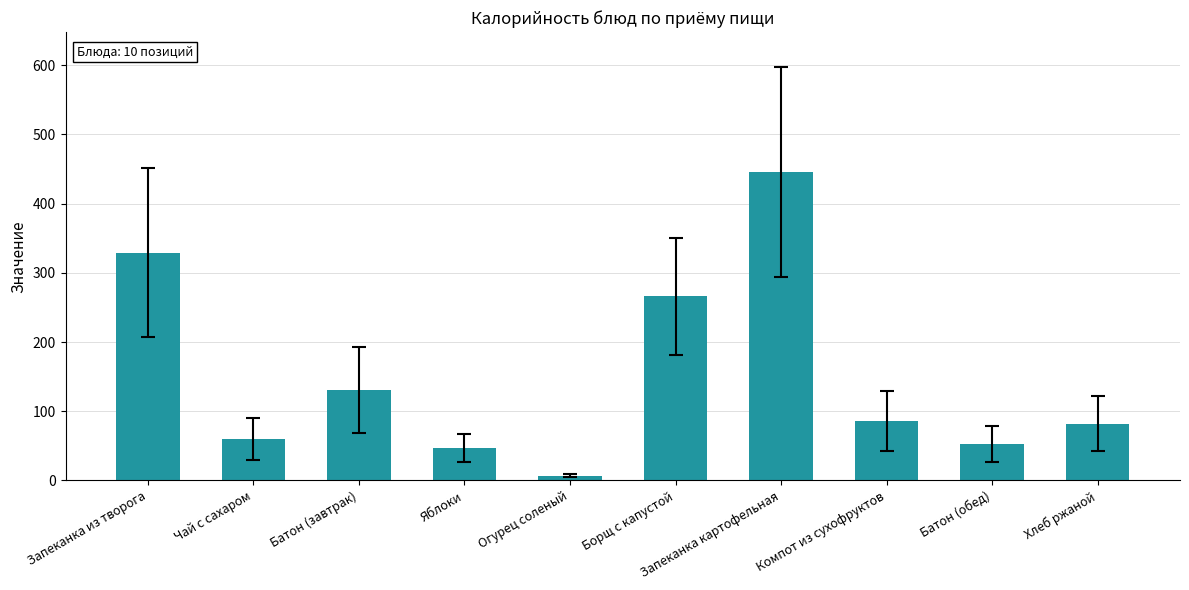

At which label does the data first exceed 86?

Запеканка из творога